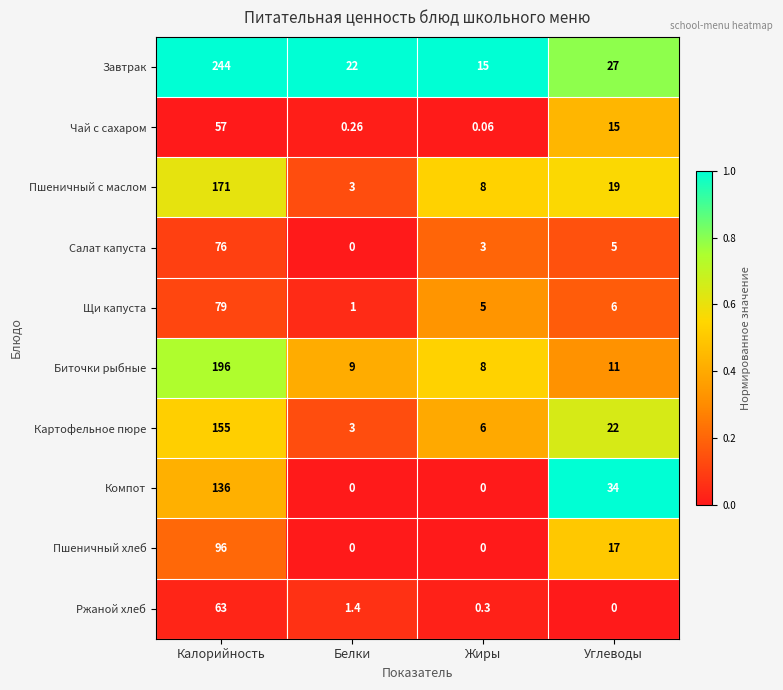

At Углеводы, list the series in order from smallest to largest.

Ржаной хлеб, Салат капуста, Щи капуста, Биточки рыбные, Чай с сахаром, Пшеничный хлеб, Пшеничный с маслом, Картофельное пюре, Завтрак, Компот